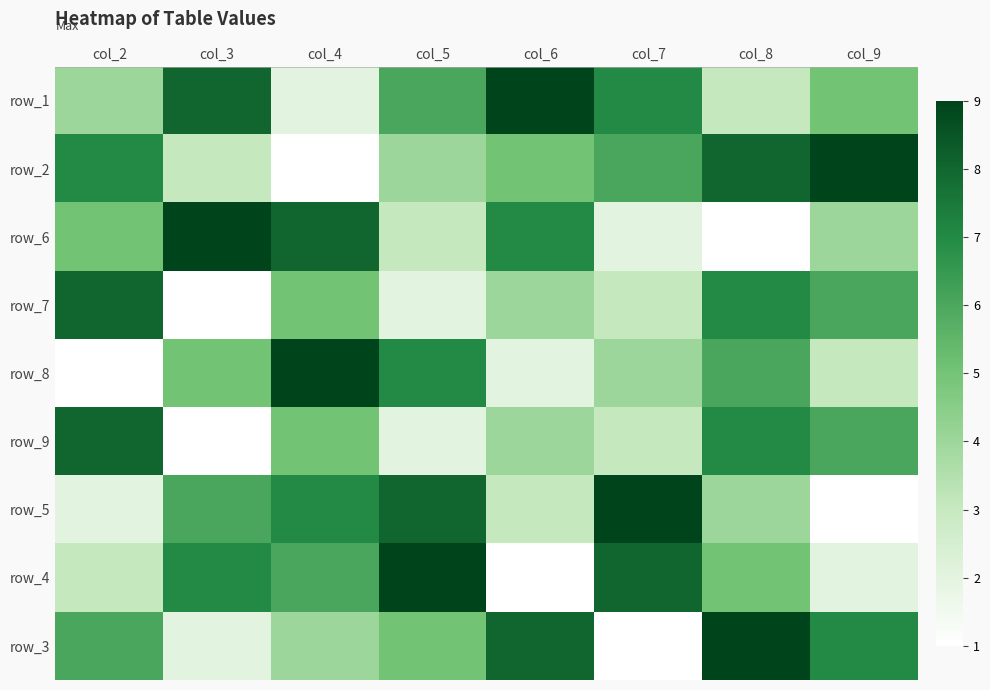

What is the difference between the maximum and minimum values in the row_6 series?

8